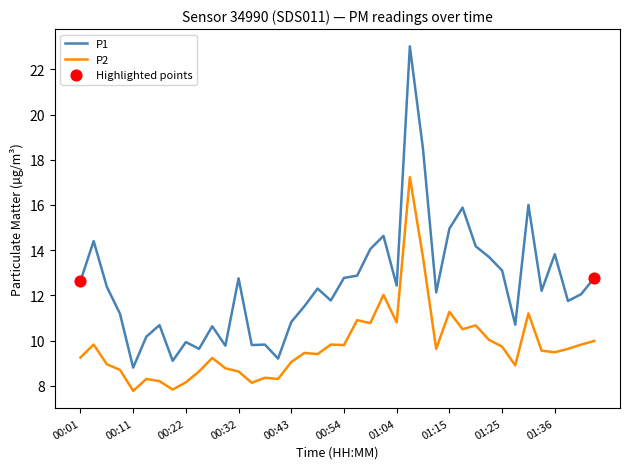

Rank the series by their average value, from lowest to highest.

P2, P1